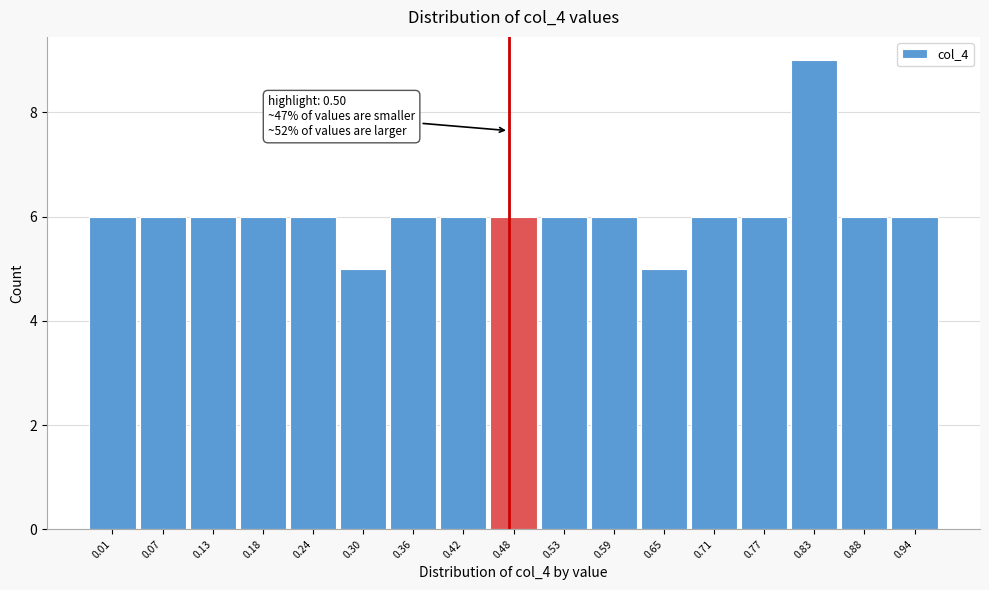

Reading left to right, transcribe all the data shown in this chart.

6	6	6	6	6	5	6	6	6	6	6	5	6	6	9	6	6